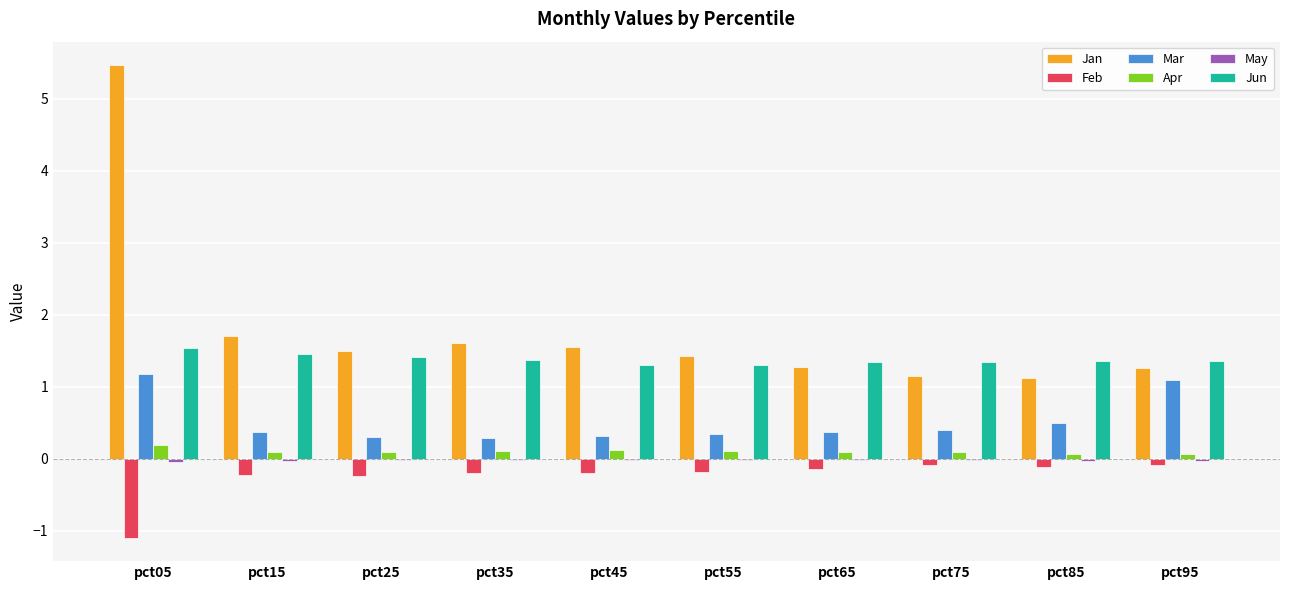

What is the greatest value displayed?

5.5